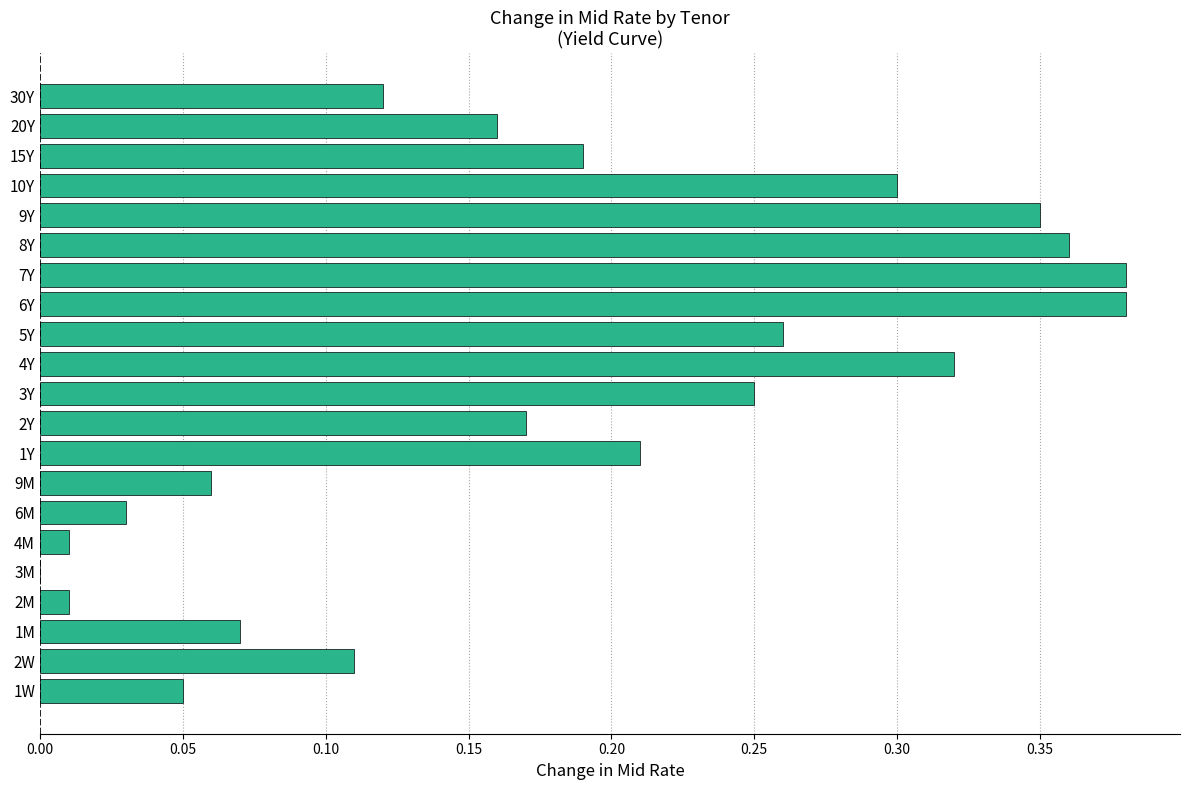

Between 1W and 9Y, which is larger?

9Y